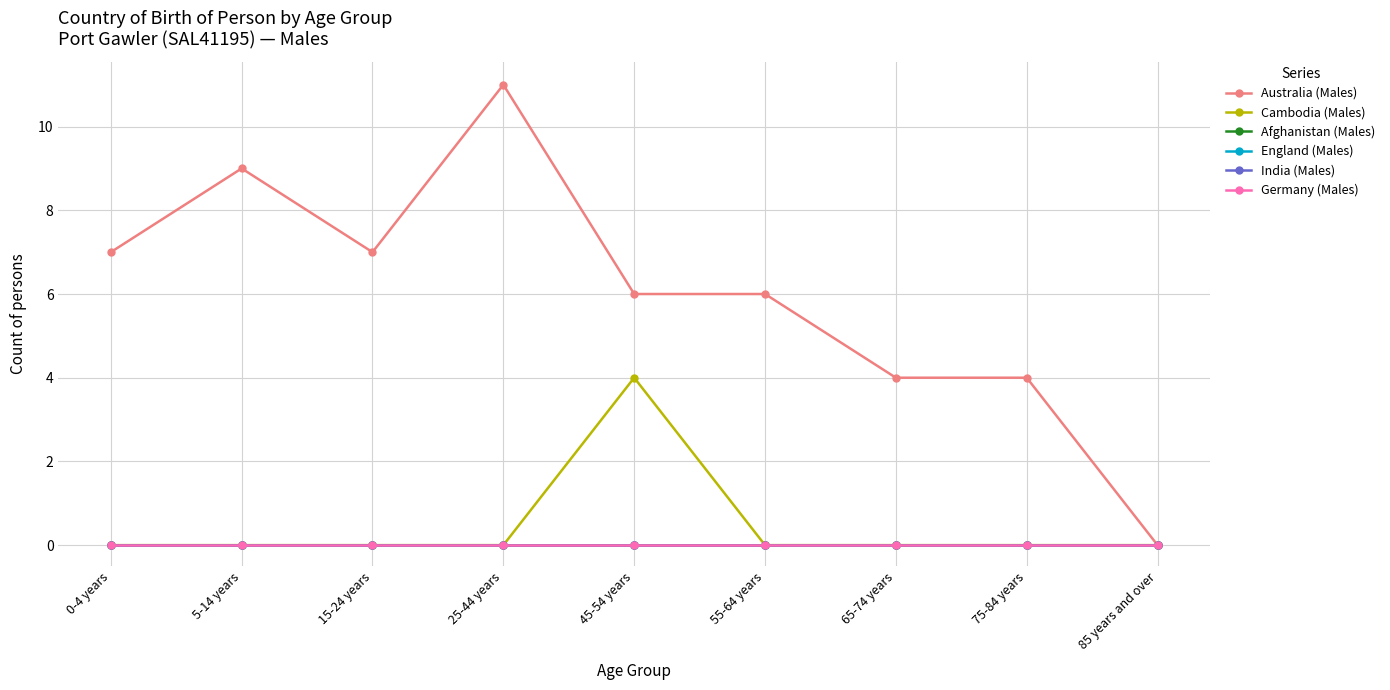

How many lines are shown in the chart?

6